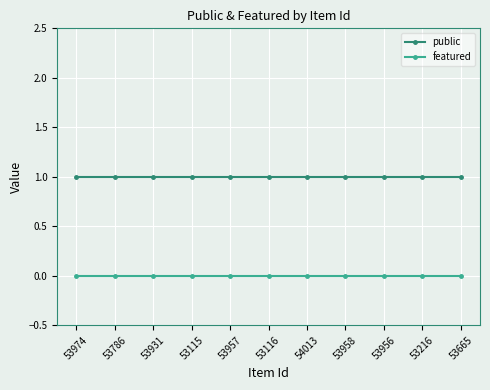

Which series has the largest total across all categories?

public